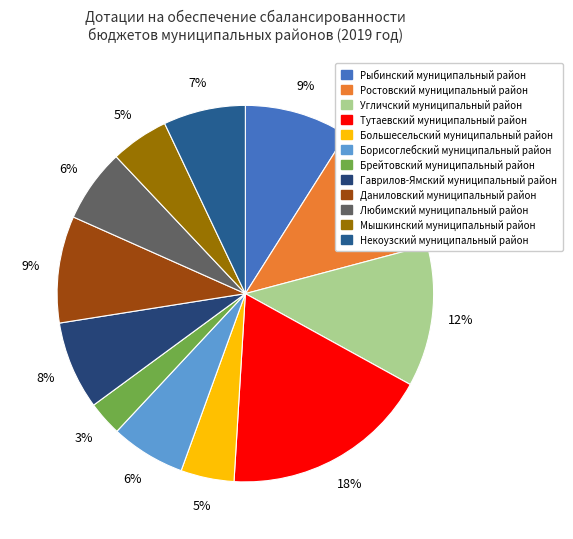

Which category has the biggest portion of the pie?

Тутаевский муниципальный район